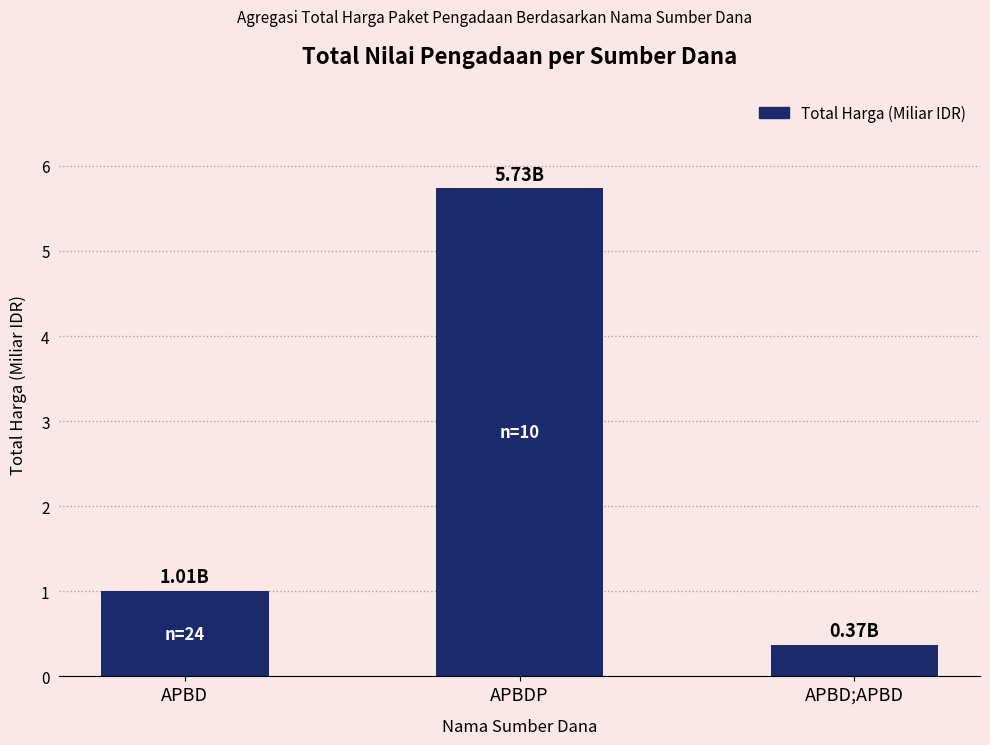

Rank the categories by value from highest to lowest.

APBDP, APBD, APBD;APBD